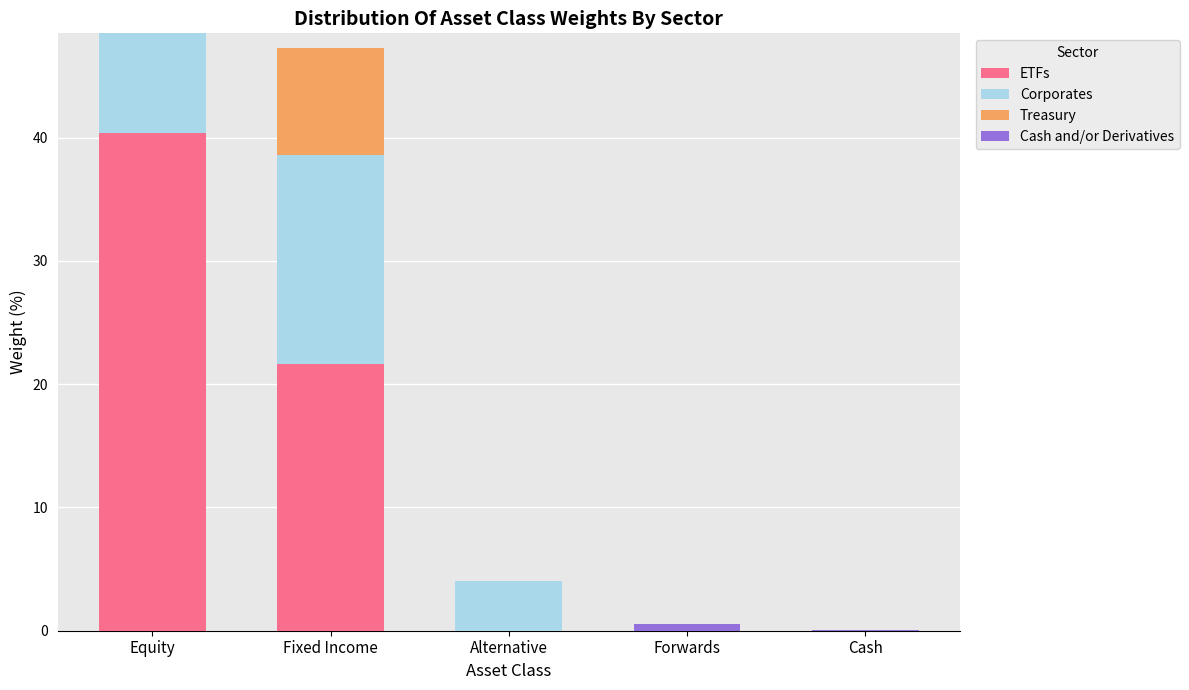

At which label is ETFs closest to 20?

Fixed Income